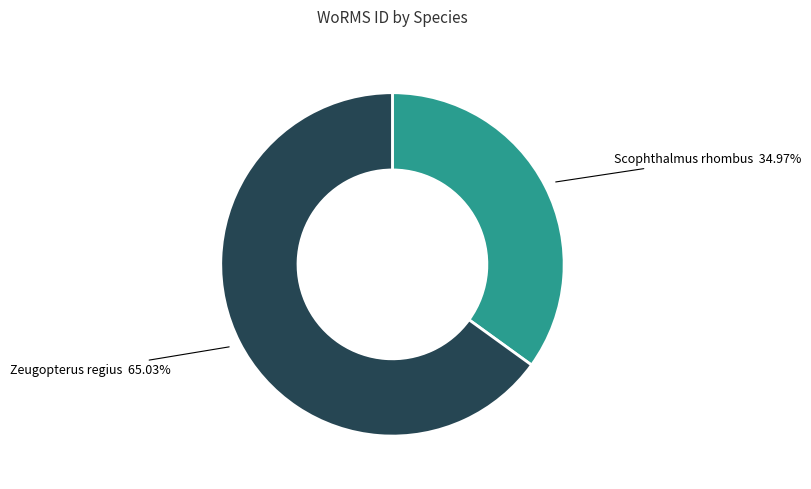

How many segments does this pie chart have?

2